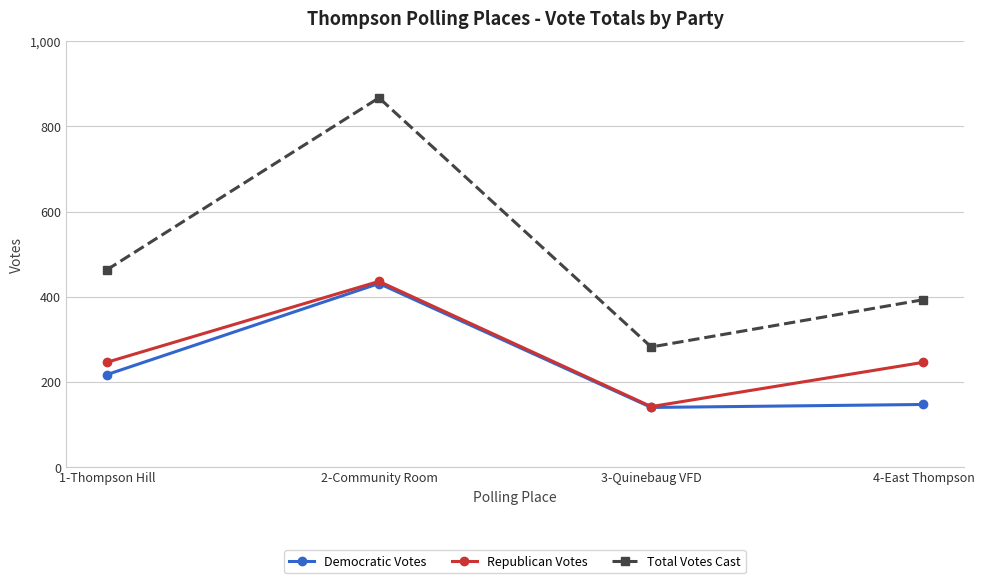

True or false: Democratic Votes and Total Votes Cast intersect in this chart.

False